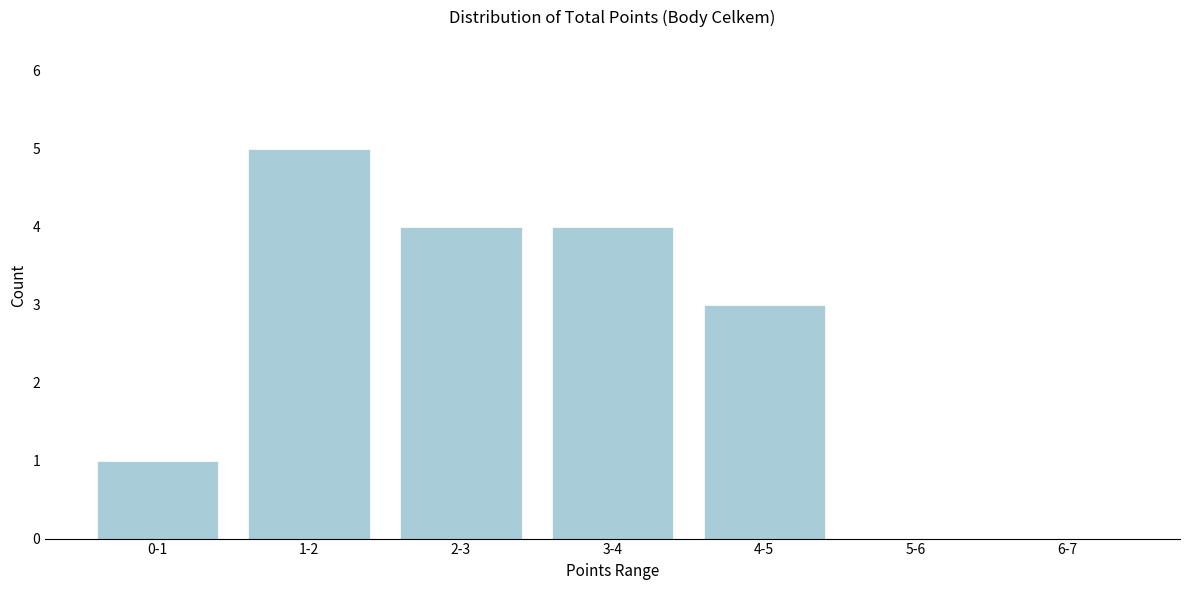

Reading left to right, transcribe all the data shown in this chart.

0-1=1	1-2=5	2-3=4	3-4=4	4-5=3	5-6=0	6-7=0